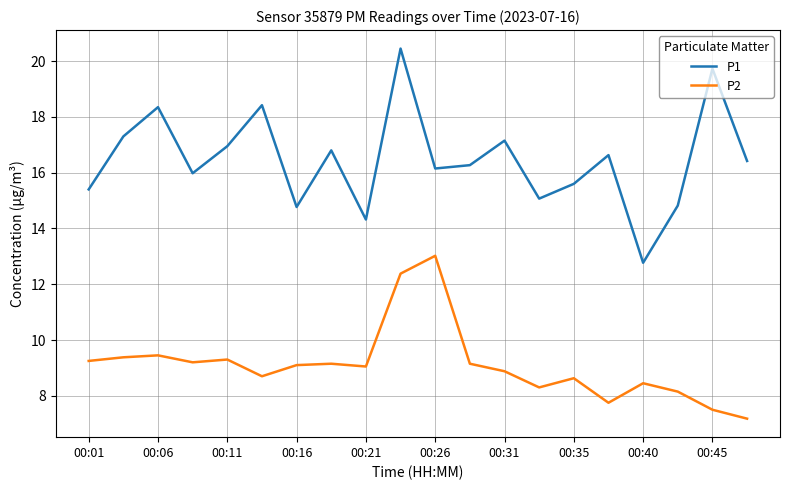

Rank the series by their average value, from highest to lowest.

P1, P2